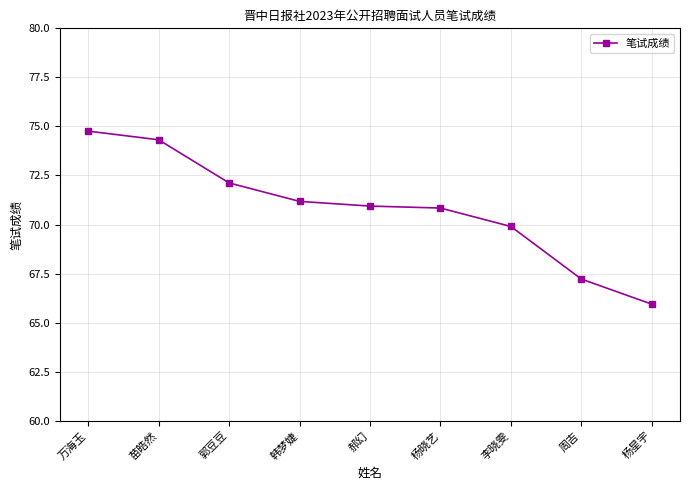

How many lines are shown in the chart?

1